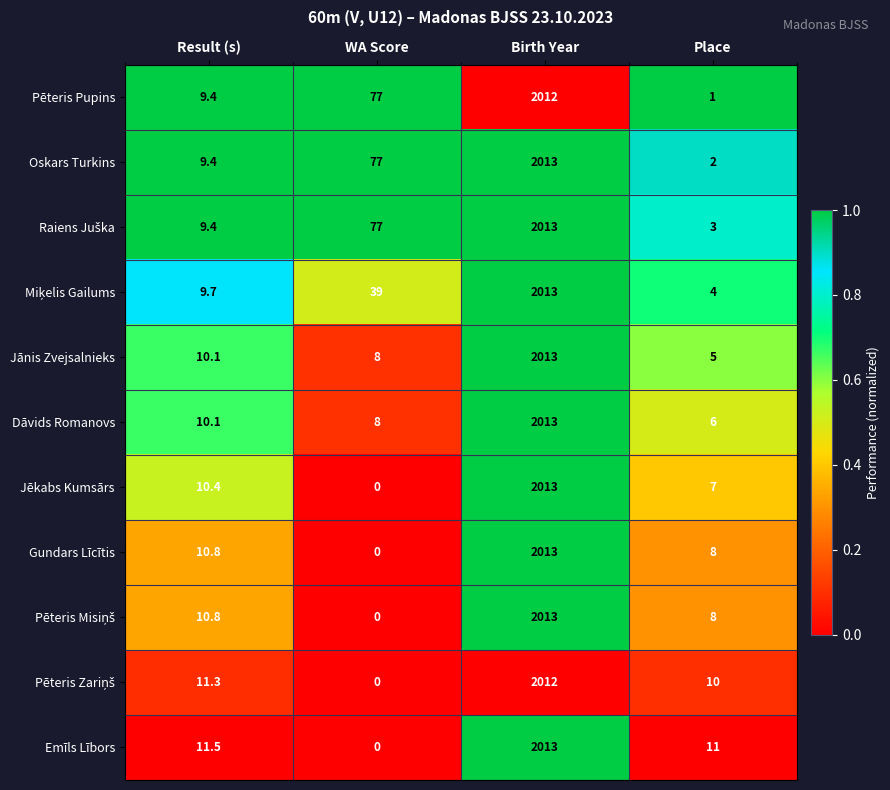

What is the total value across all series at Result (s)?

112.9